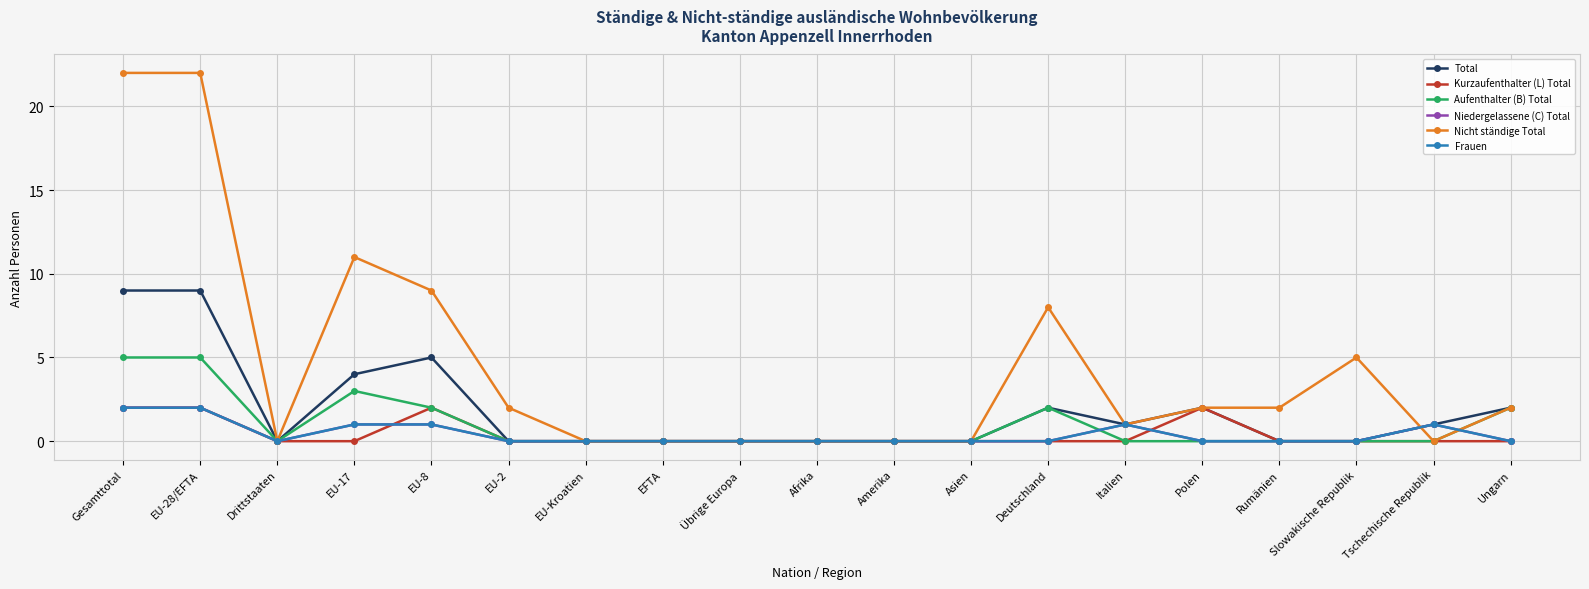

Does the chart have visible grid lines?

Yes